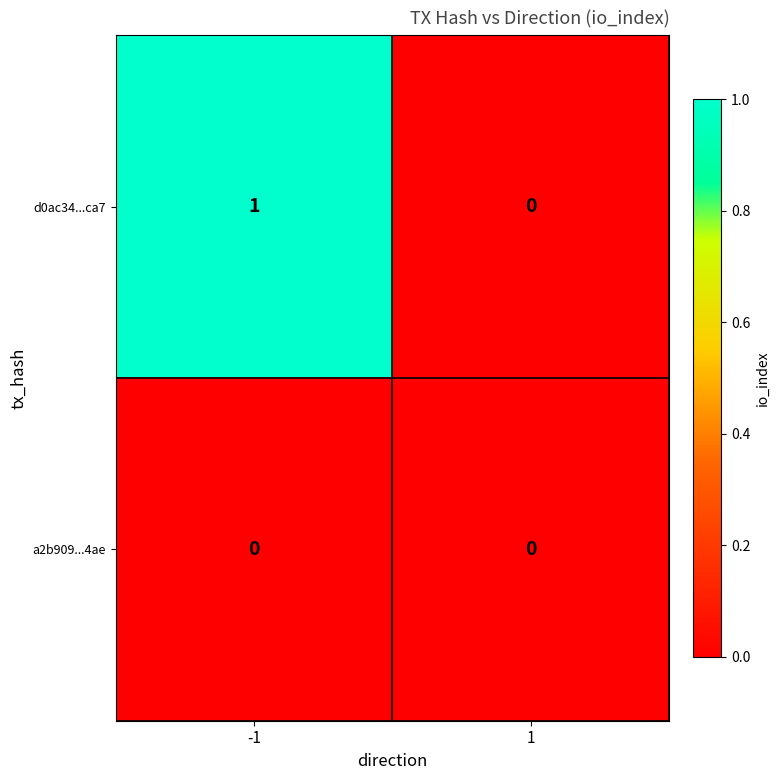

Rank the series by their average value, from highest to lowest.

d0ac34...ca7, a2b909...4ae